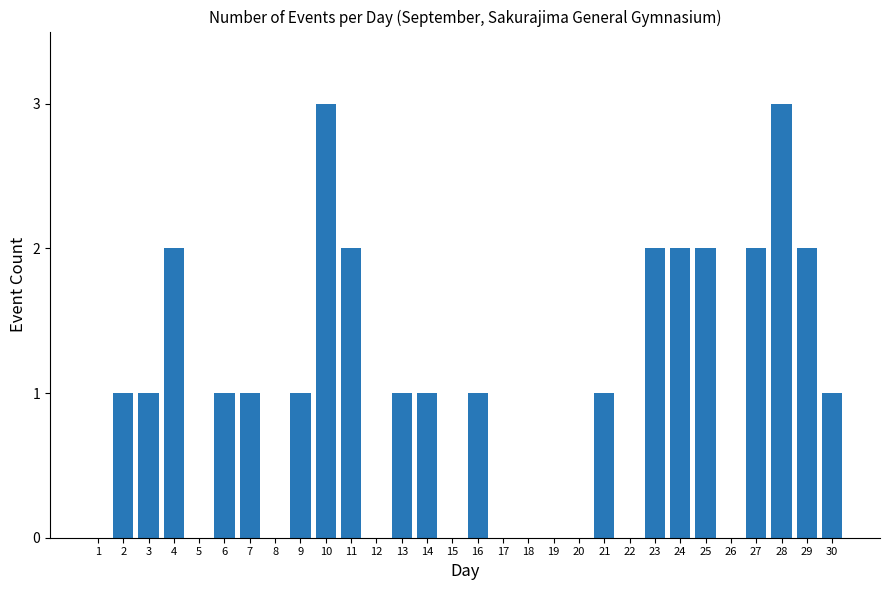

Between 23 and 15, which is larger?

23